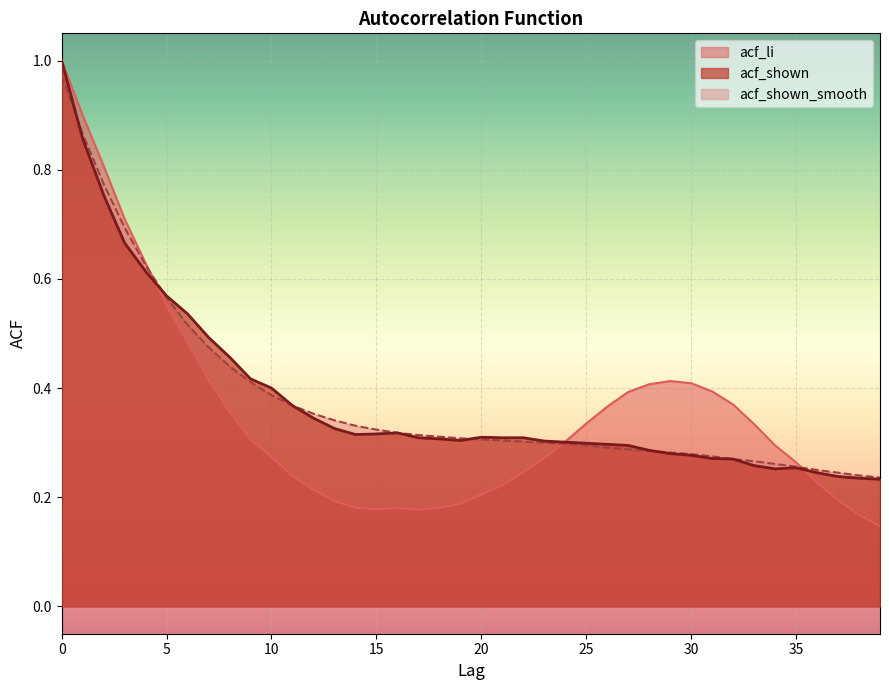

How many interior local peaks does the acf_li series have?

2